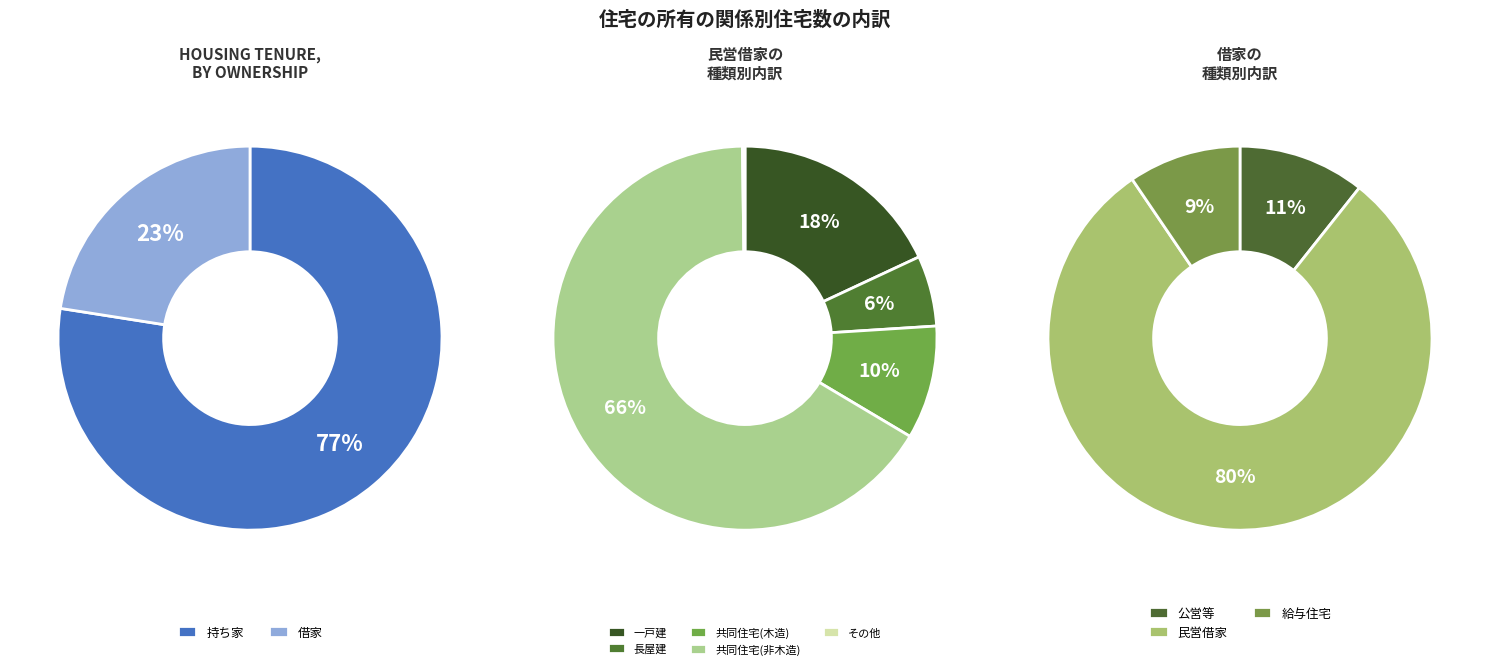

Which slice is the smallest?

給与住宅